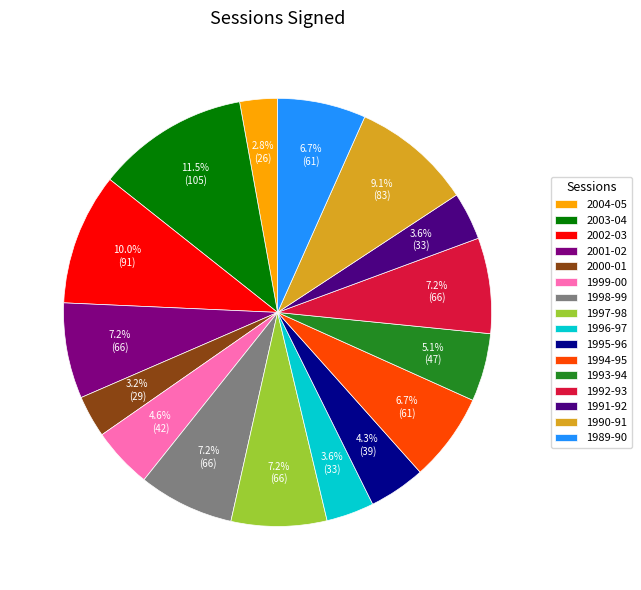

To the nearest percent, what is the difference between the 2003-04 and 1997-98 slice percentages?

4%